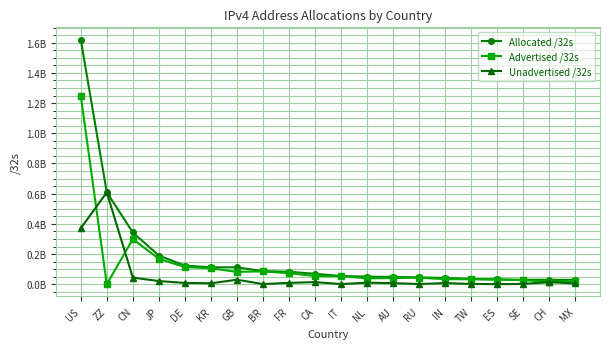

At which category is the sum across all series the highest?

US